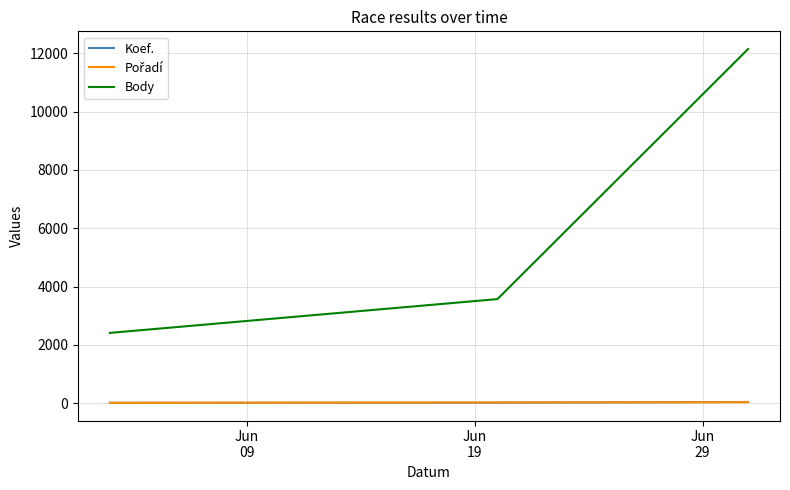

Which series has the largest range (max minus min)?

Body